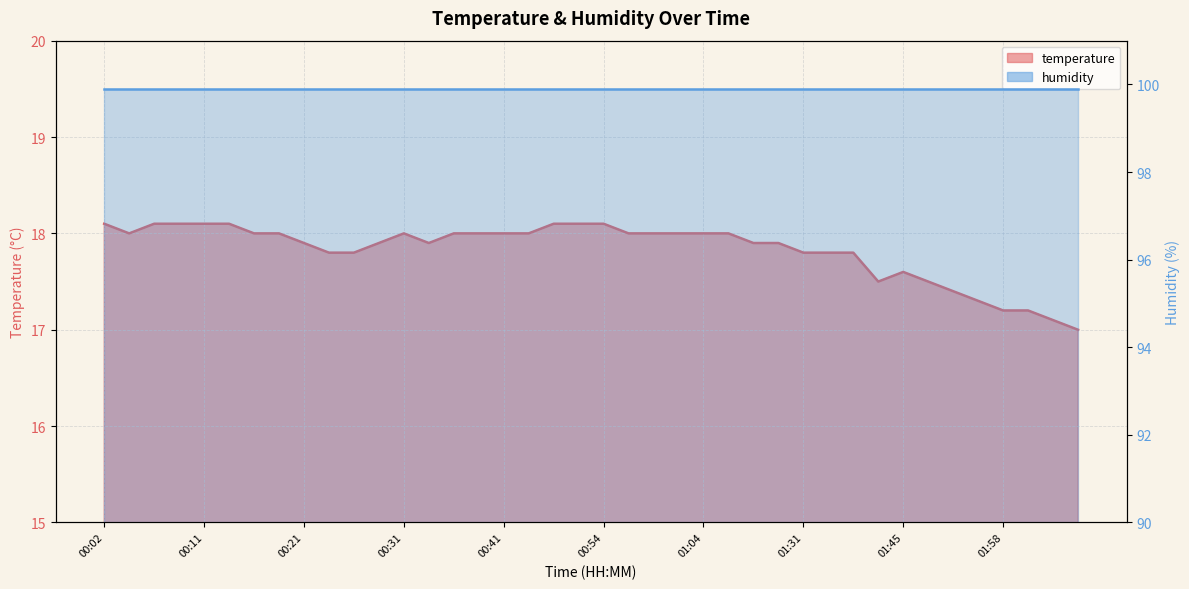

What is the ratio of the value at 00:19 to the value at 01:04?

1.0